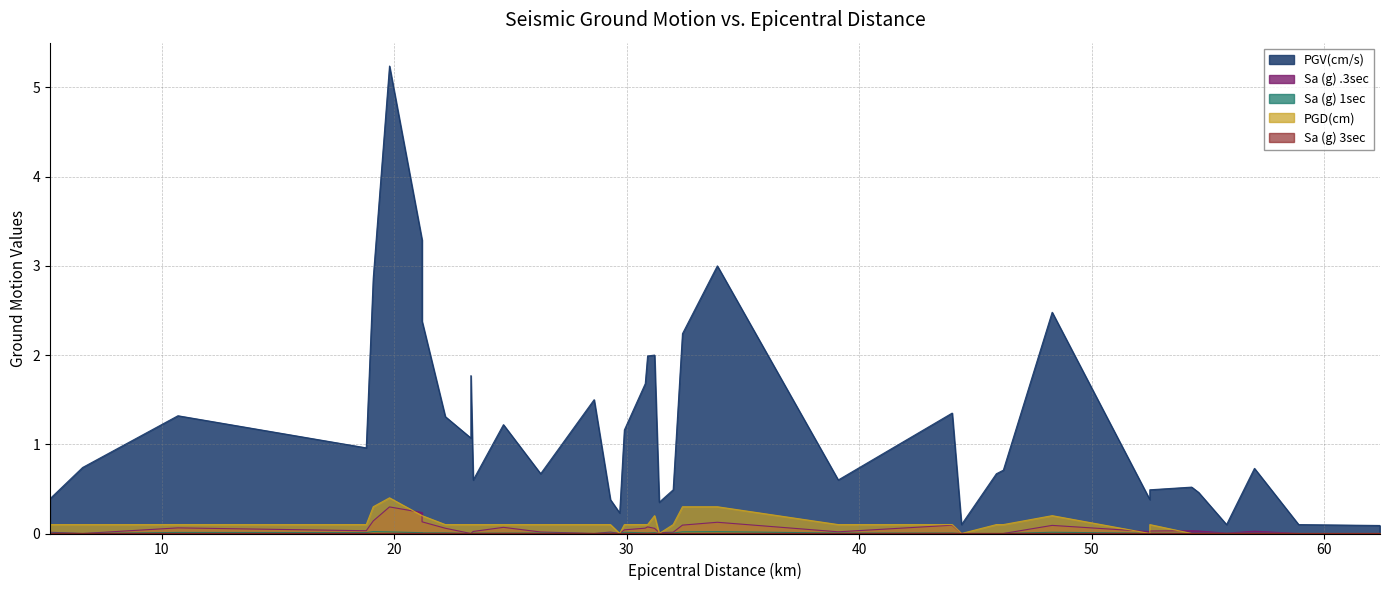

What is the difference between the highest and lowest values at 21.2?

3.3